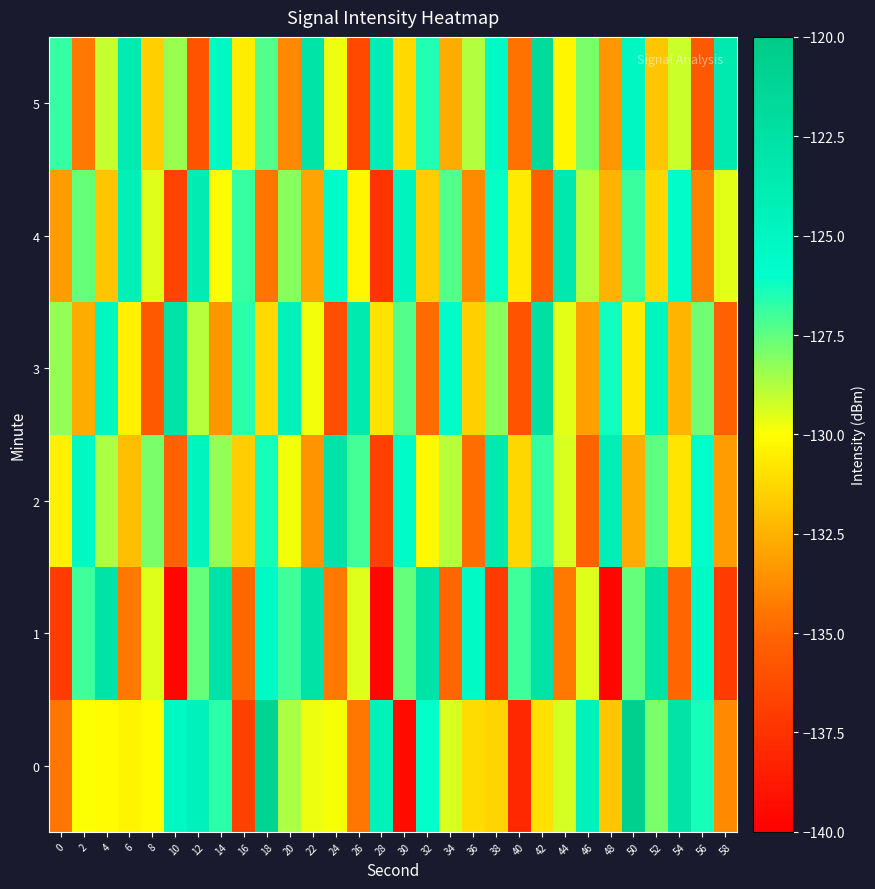

What is the total value across all series at 58?

-792.6